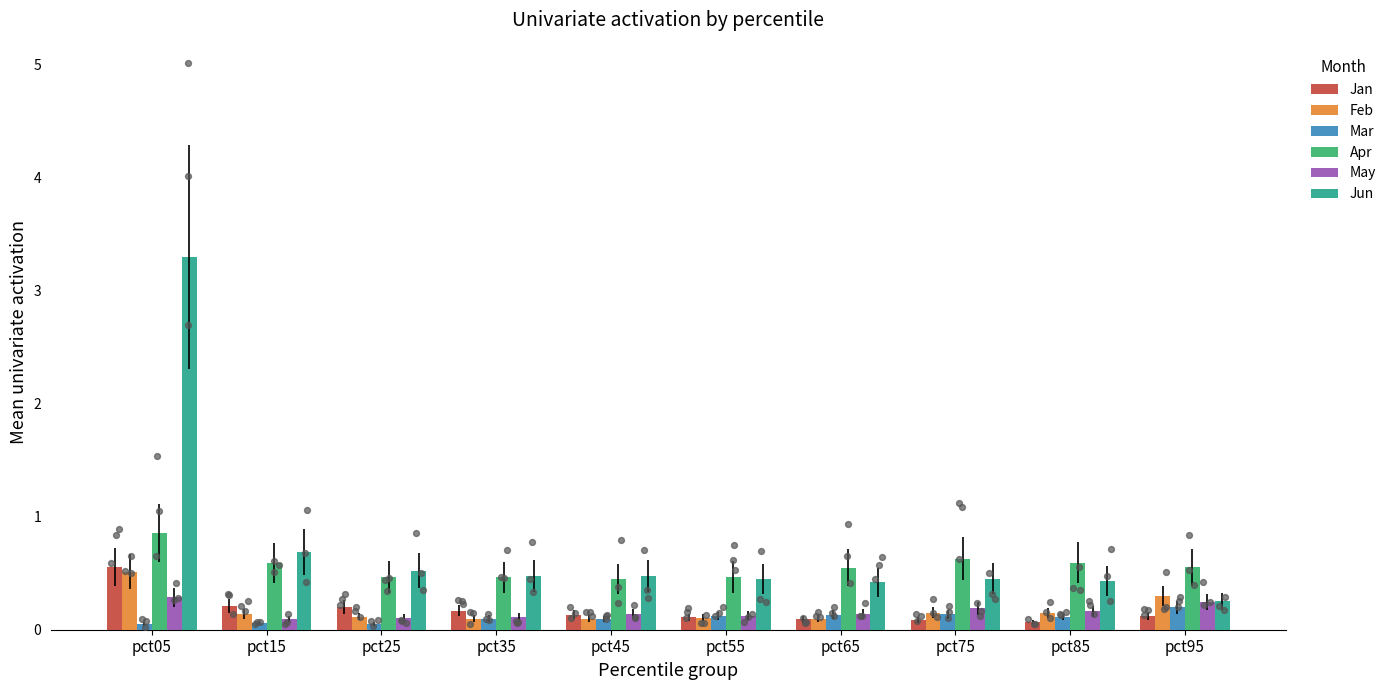

What are all the series names shown in the legend?

Jan, Feb, Mar, Apr, May, Jun